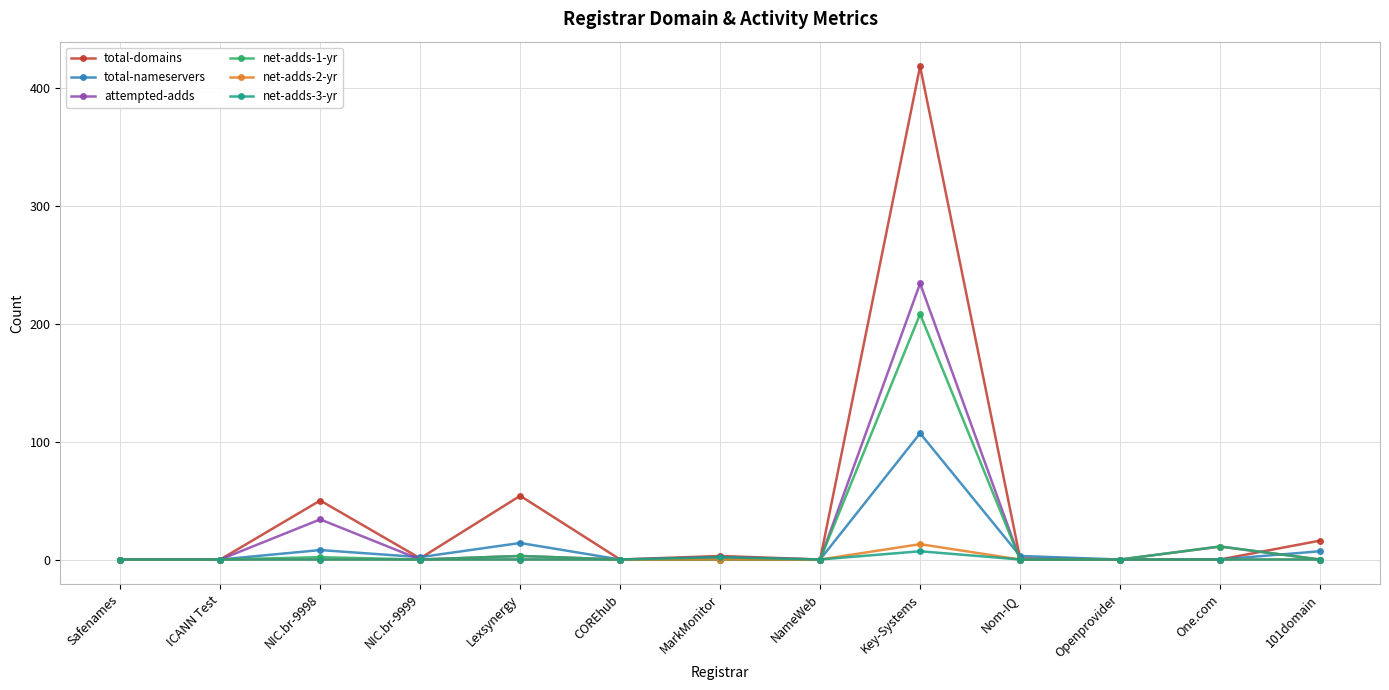

What is the greatest value displayed?

418